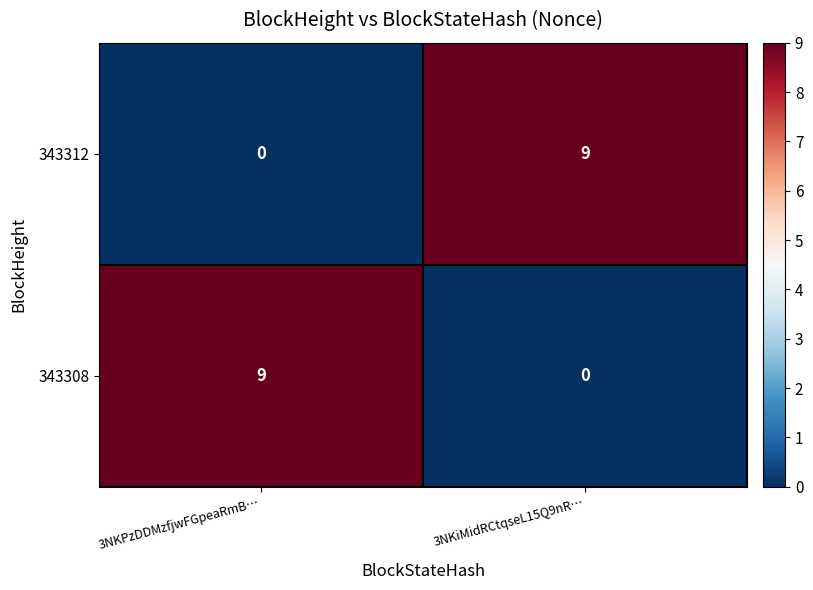

What is the spread (max minus min) of values at 3NKPzDDMzfjwFGpeaRmB…?

9